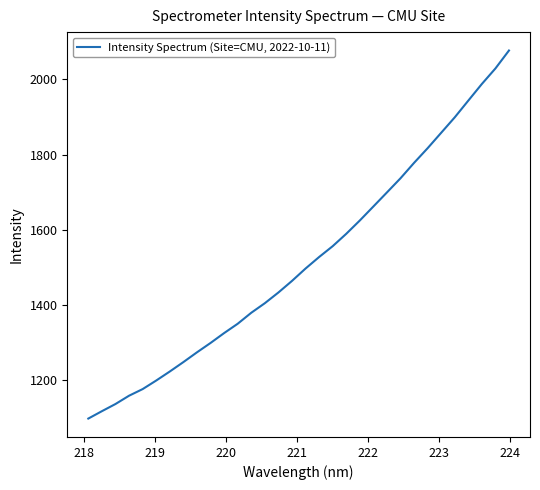

What is the greatest value displayed?

2077.0